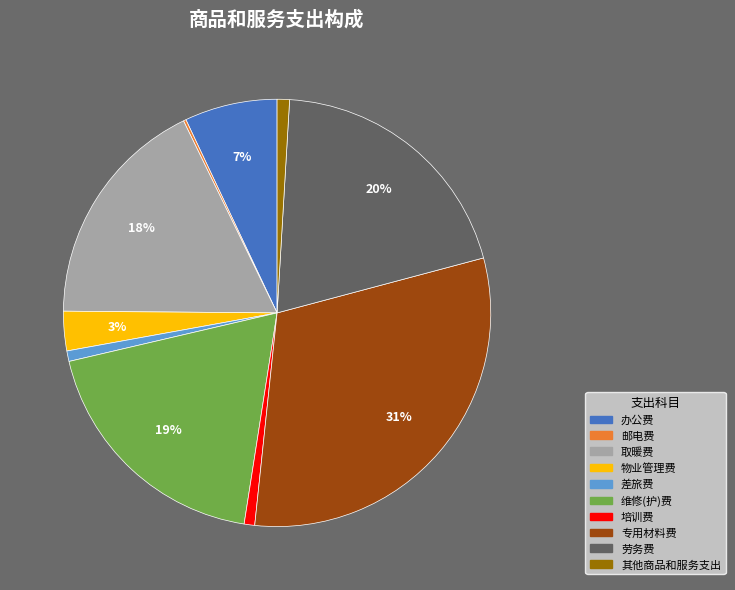

Between 劳务费 and 其他商品和服务支出, which is larger?

劳务费